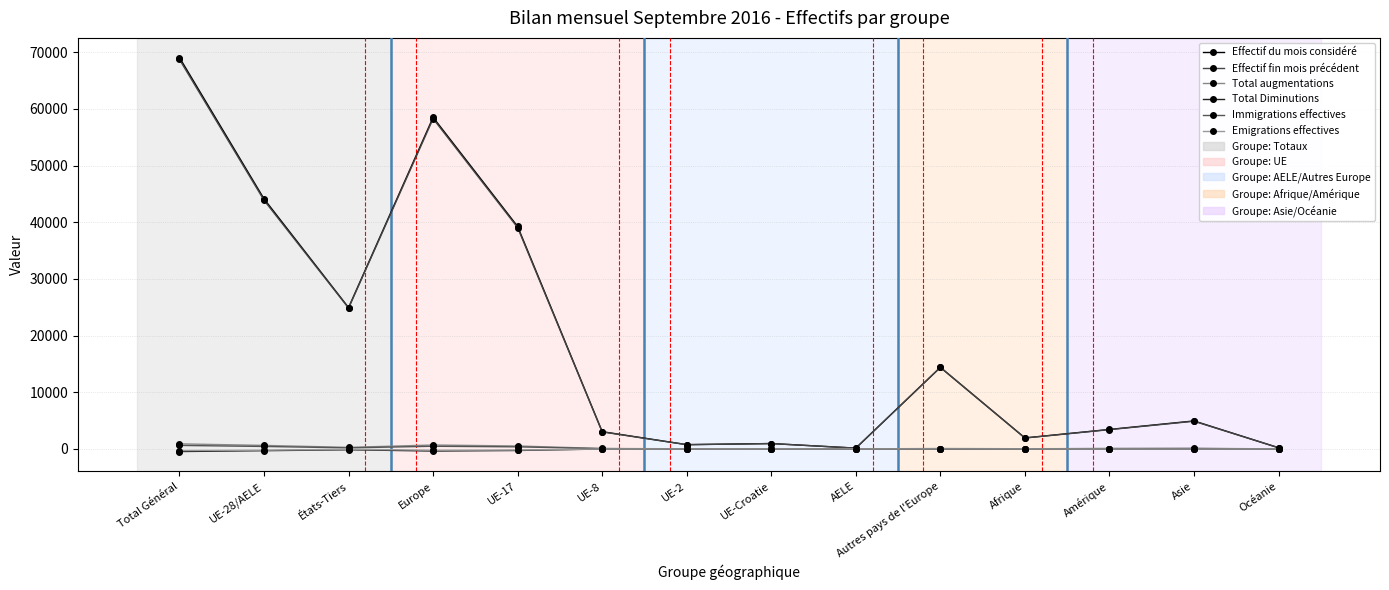

Rank the series by their maximum value, from highest to lowest.

Effectif du mois considéré, Effectif fin mois précédent, Total augmentations, Immigrations effectives, Total Diminutions, Emigrations effectives